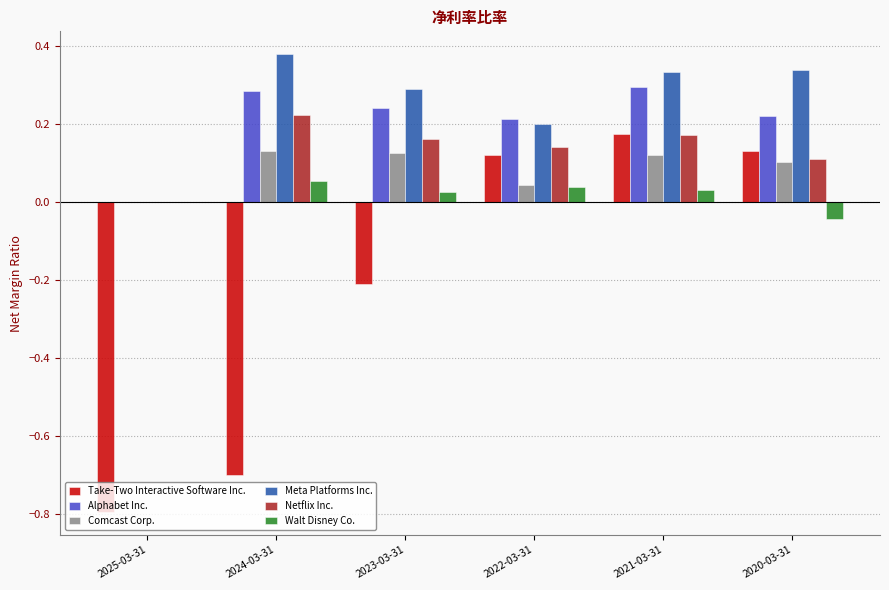

How many values in Alphabet Inc. are above zero?

5